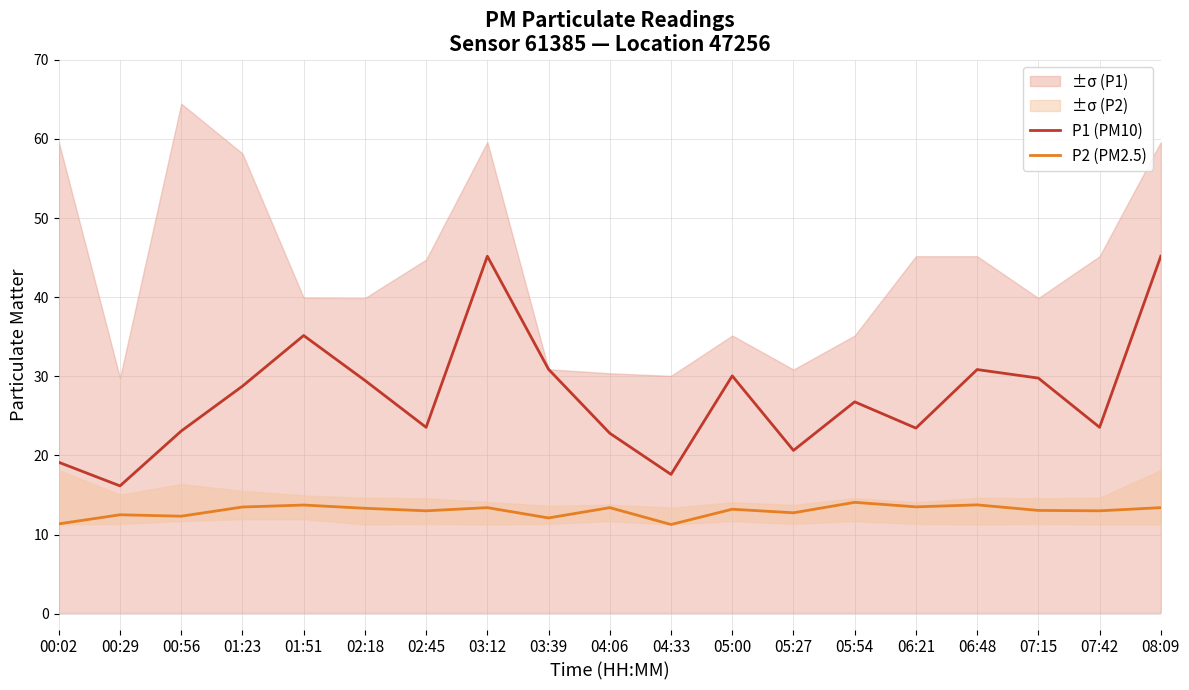

What is the minimum value for P1 (PM10)?

16.1